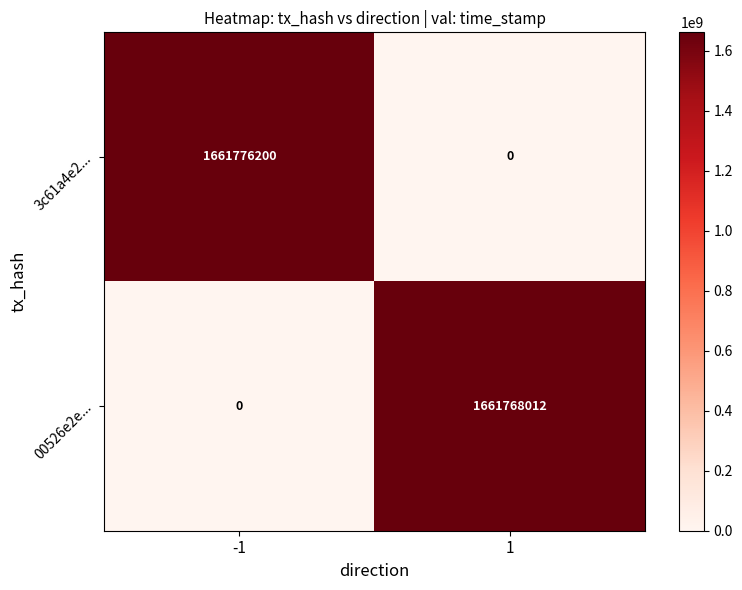

The value of 00526e2e... at 1 is 1661768012. True or false?

True